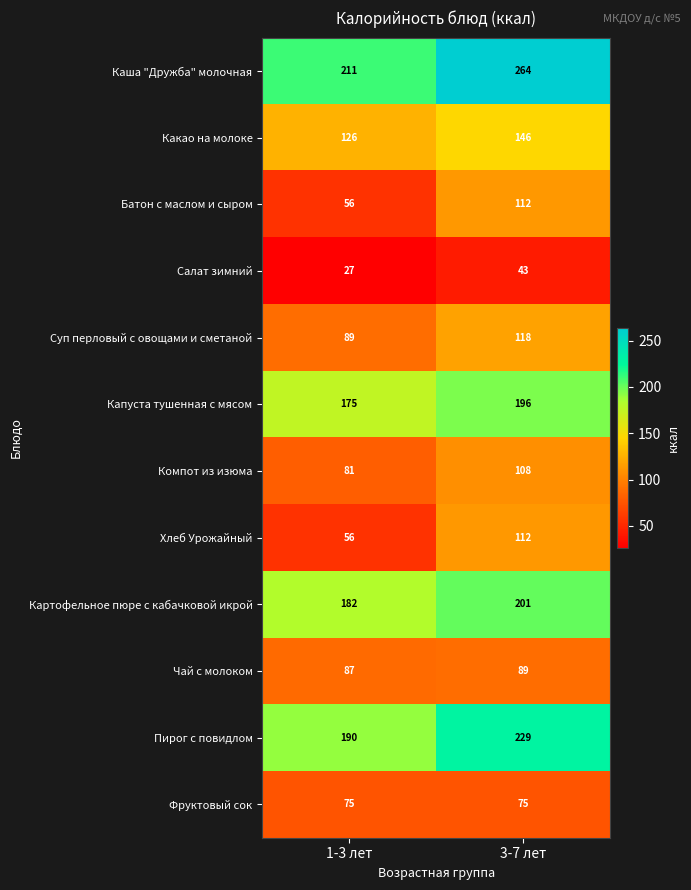

Is it true that Какао на молоке equals 181 at 1-3 лет?

False